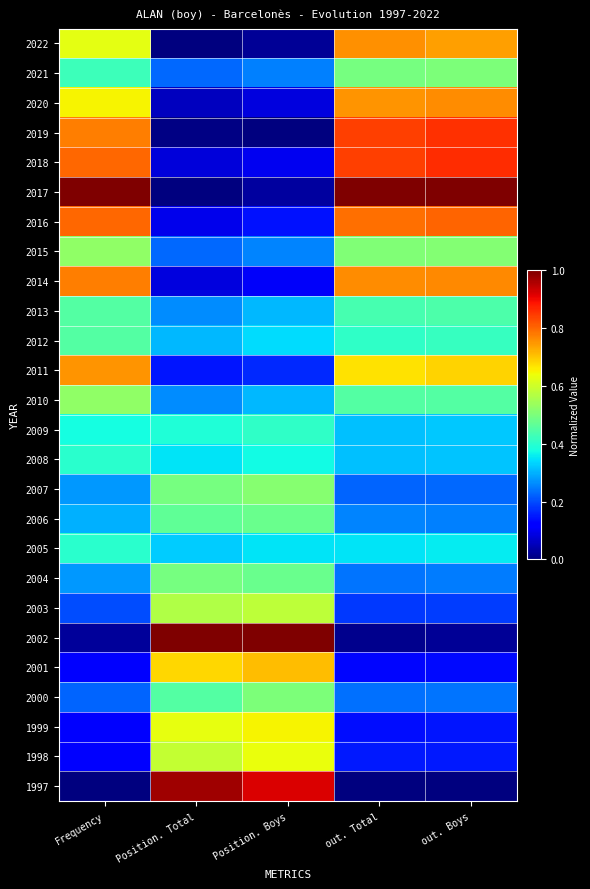

Between out. Boys and out. Total, which is larger?

out. Total